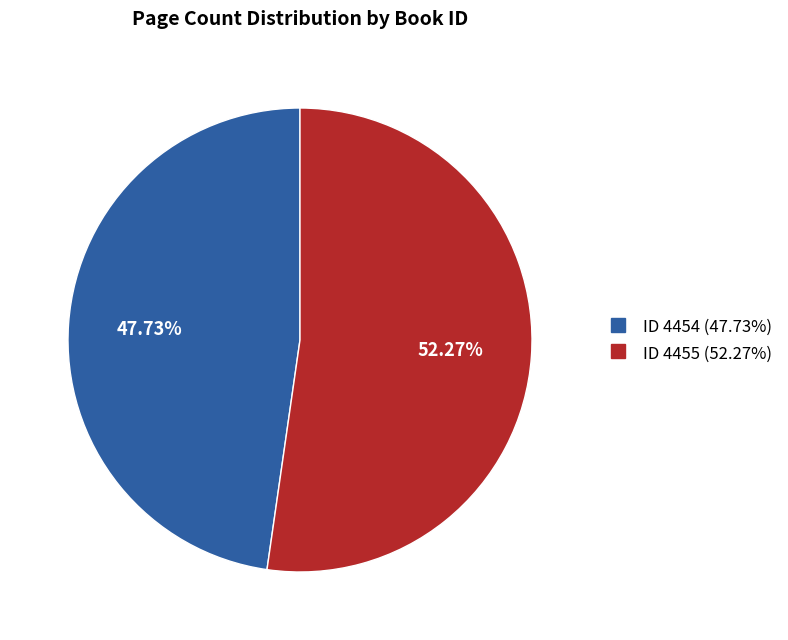

How many slices are in this pie chart?

2